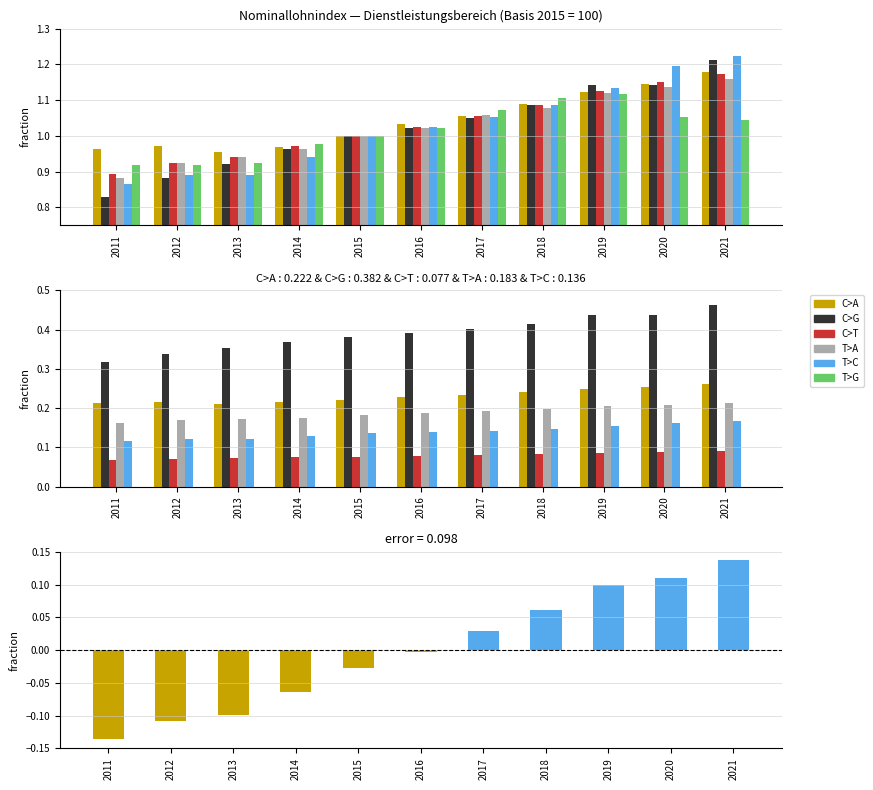

What is the lowest value of the T>C series?

0.9